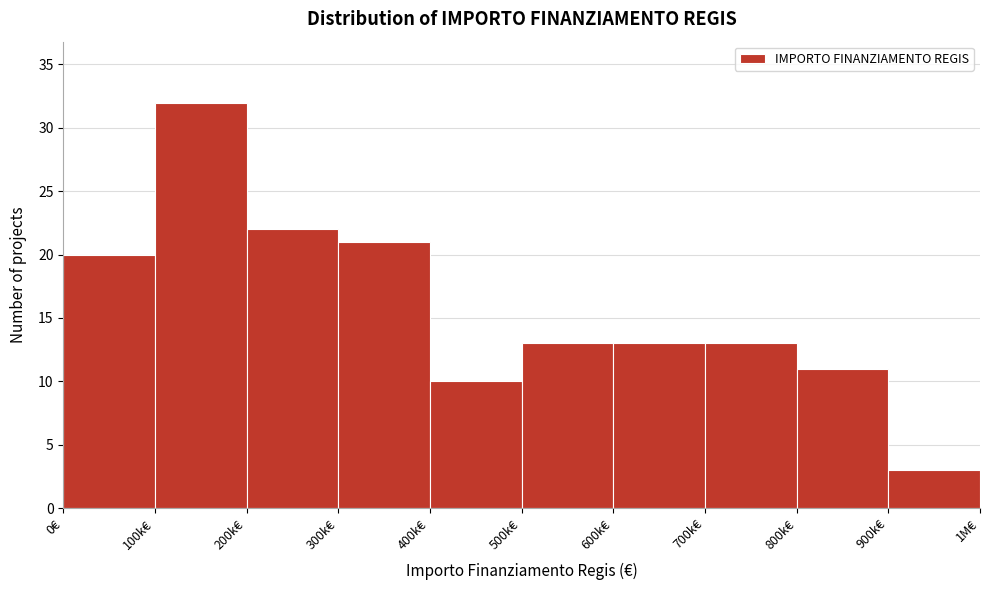

Reading right to left, extract all data points from this chart.

900k€=3	800k€=11	700k€=13	600k€=13	500k€=13	400k€=10	300k€=21	200k€=22	100k€=32	0€=20